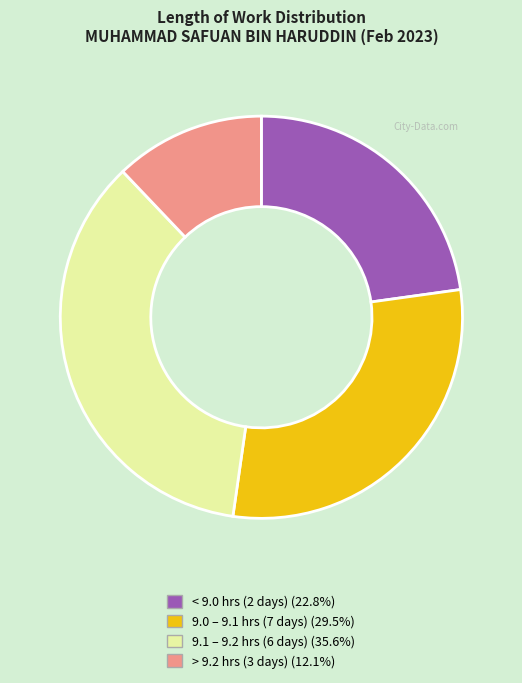

Does any single category account for the majority?

No